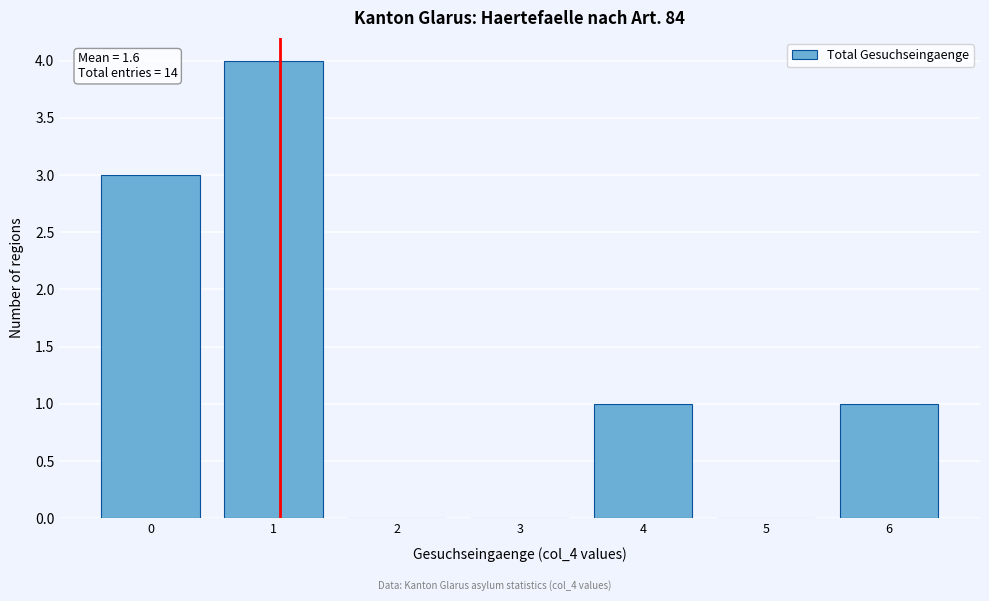

Reading right to left, transcribe all the data shown in this chart.

6=1	5=0	4=1	3=0	2=0	1=4	0=3